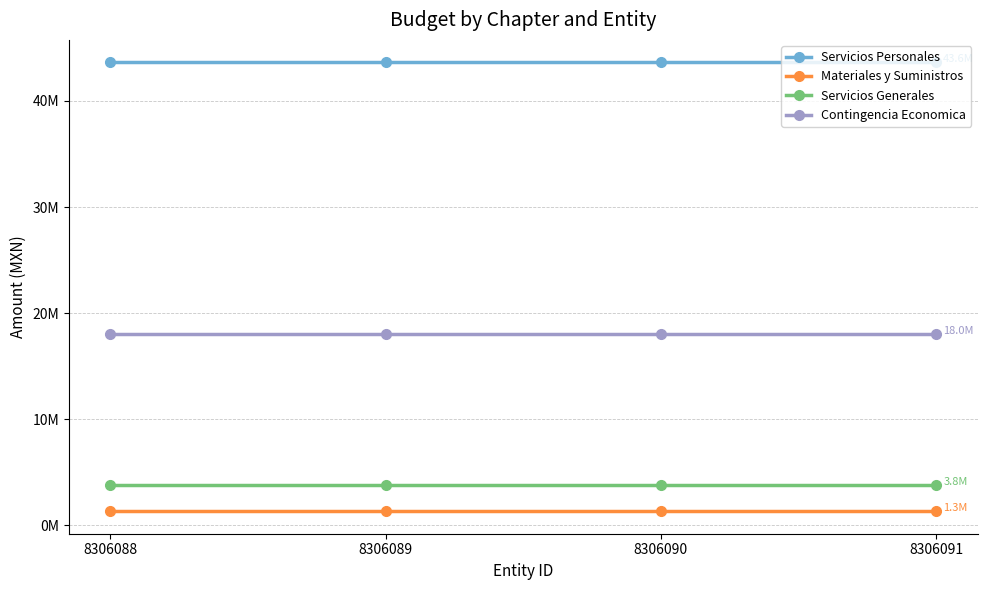

The Servicios Generales series shows 3805793.0 at 8306091. True or false?

True